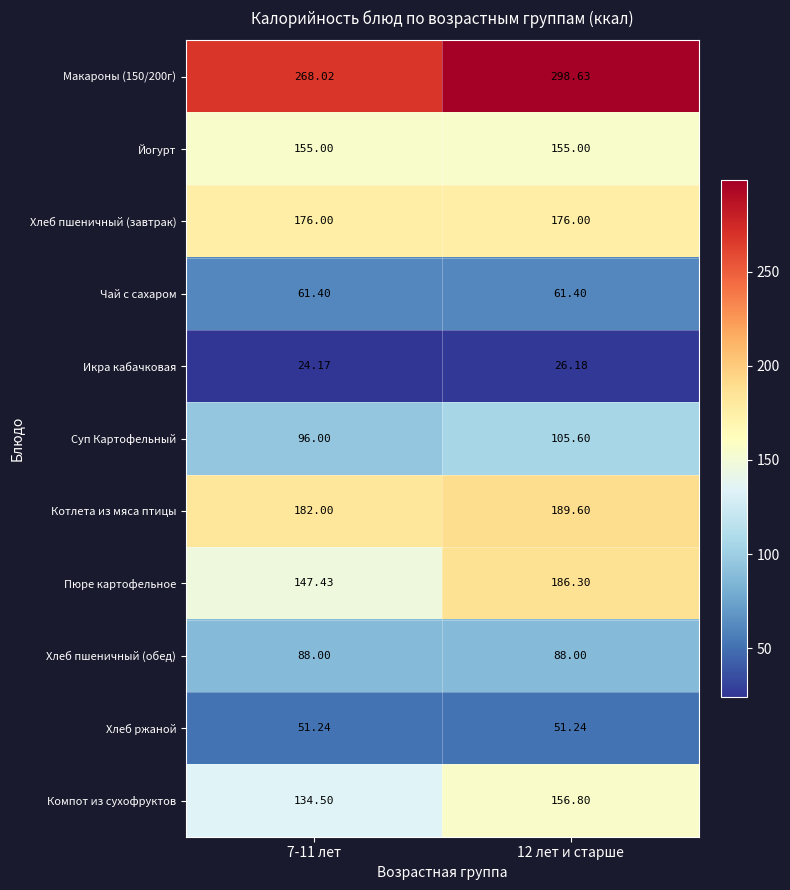

Which series has the largest range (max minus min)?

Пюре картофельное